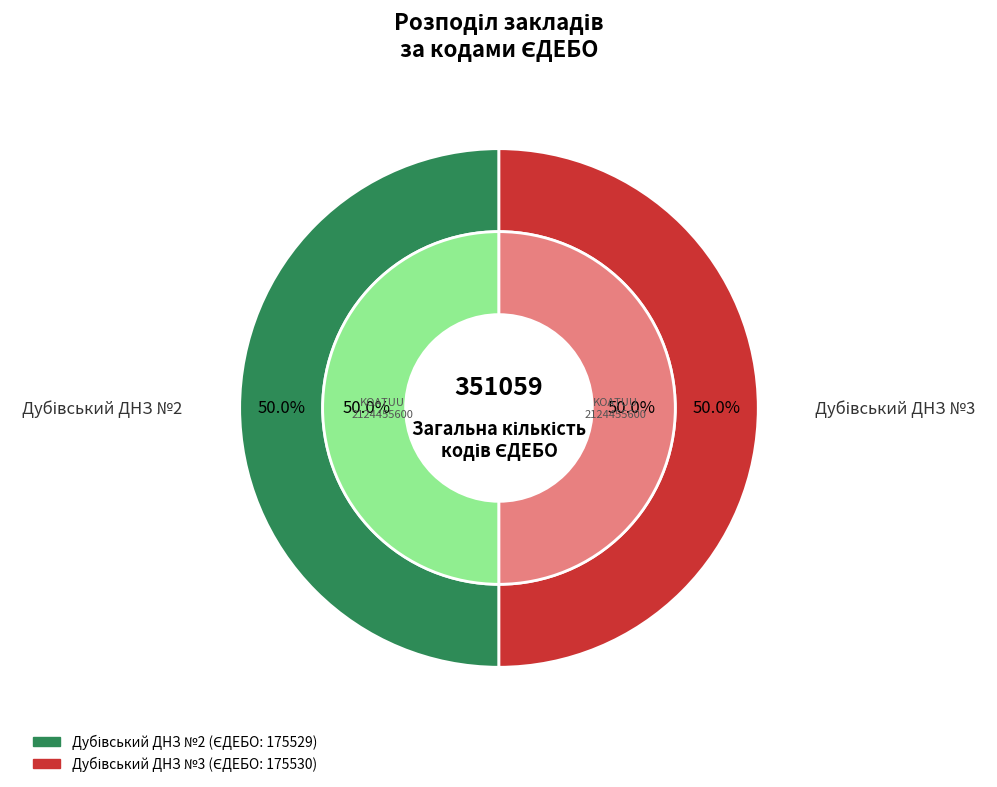

True or false: Дубівський ДНЗ №3 accounts for 99% of the total.

False